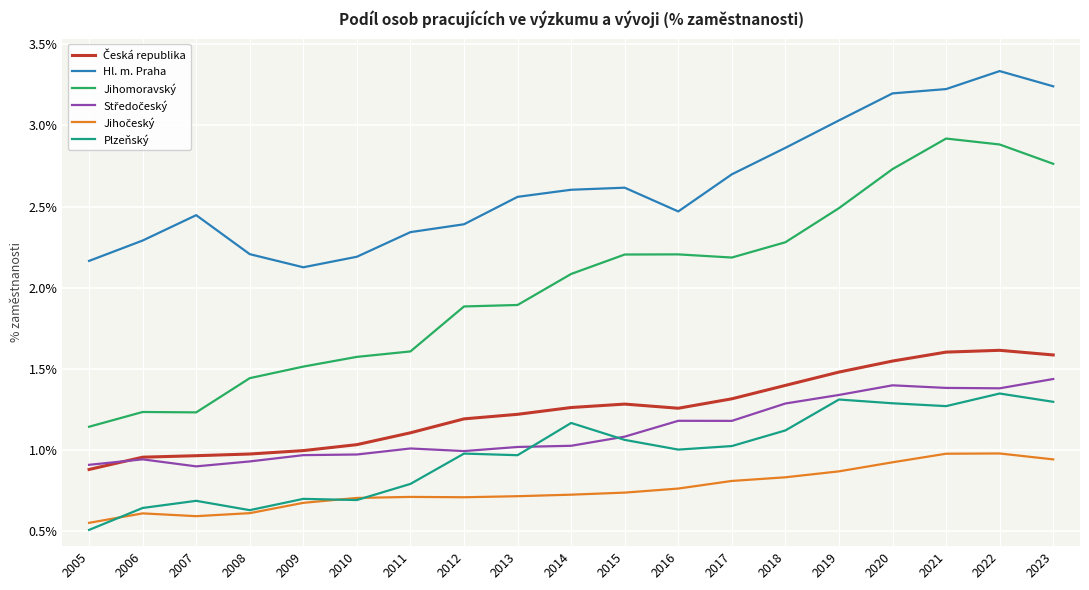

The Plzeňský series shows 1.3 at 2021. True or false?

True